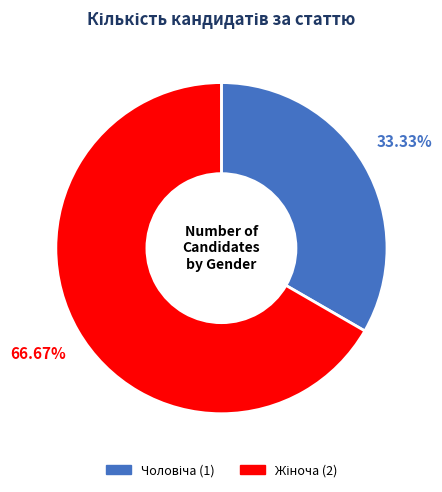

Is there any slice that represents more than half of the pie?

Yes